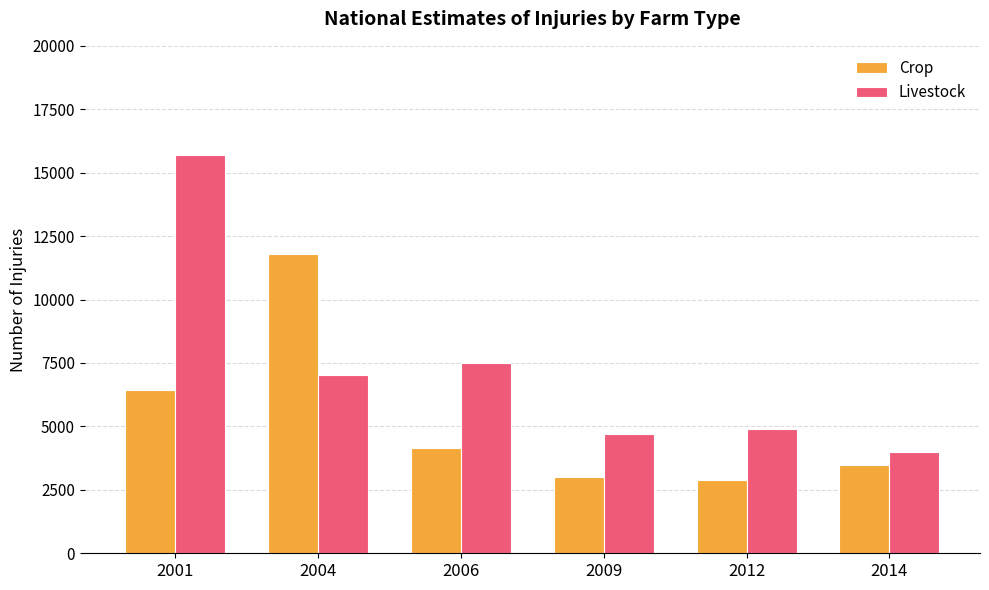

Which series has the largest range (max minus min)?

Livestock